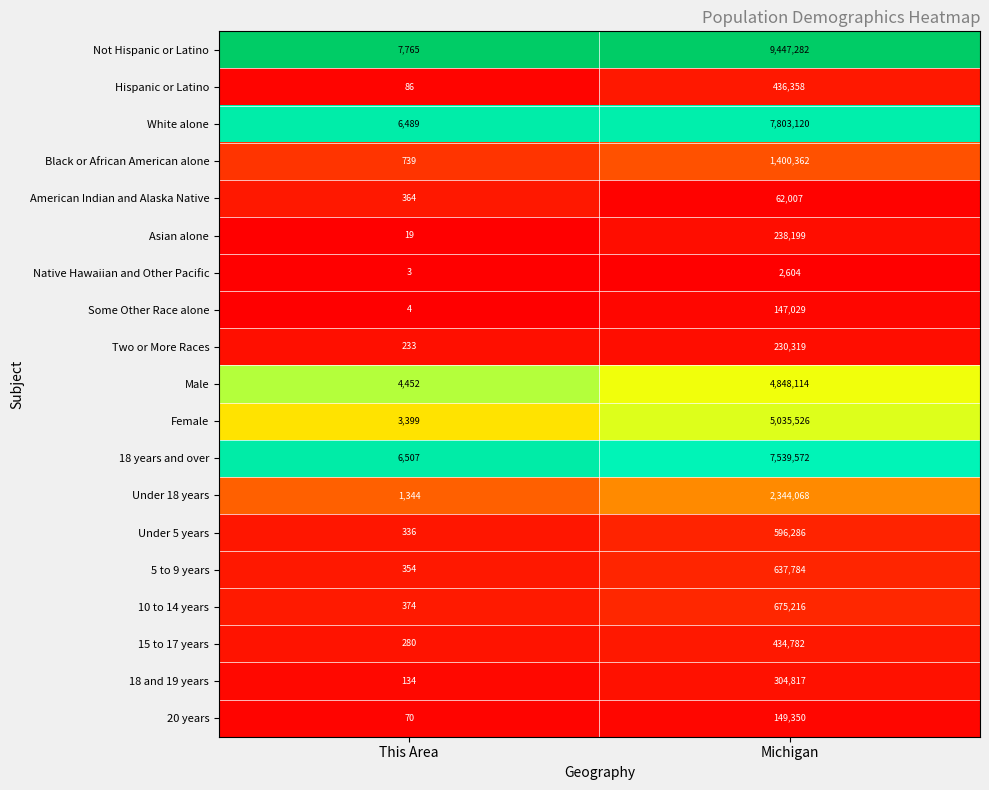

What is the approximate value of 5 to 9 years at This Area, to the nearest 100?

400